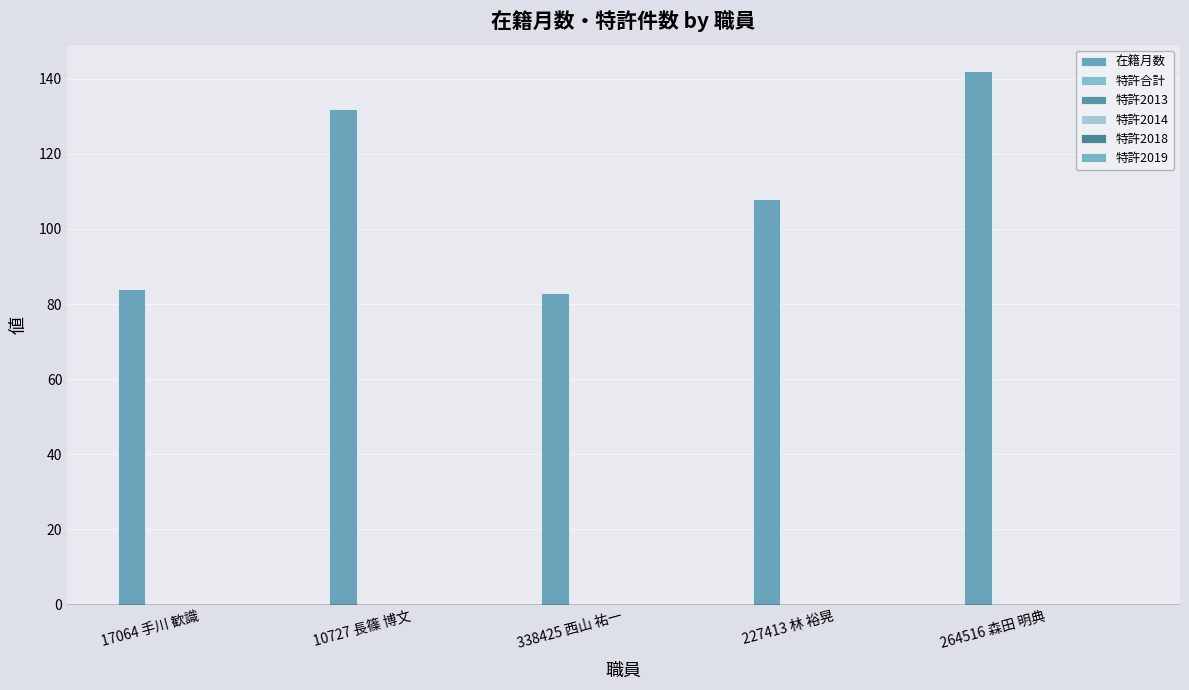

How many series are shown in this chart?

1